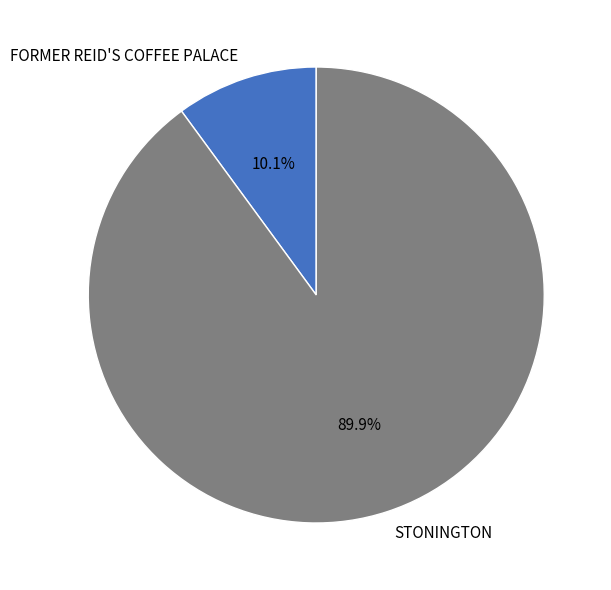

Does STONINGTON represent more than half of the total?

Yes